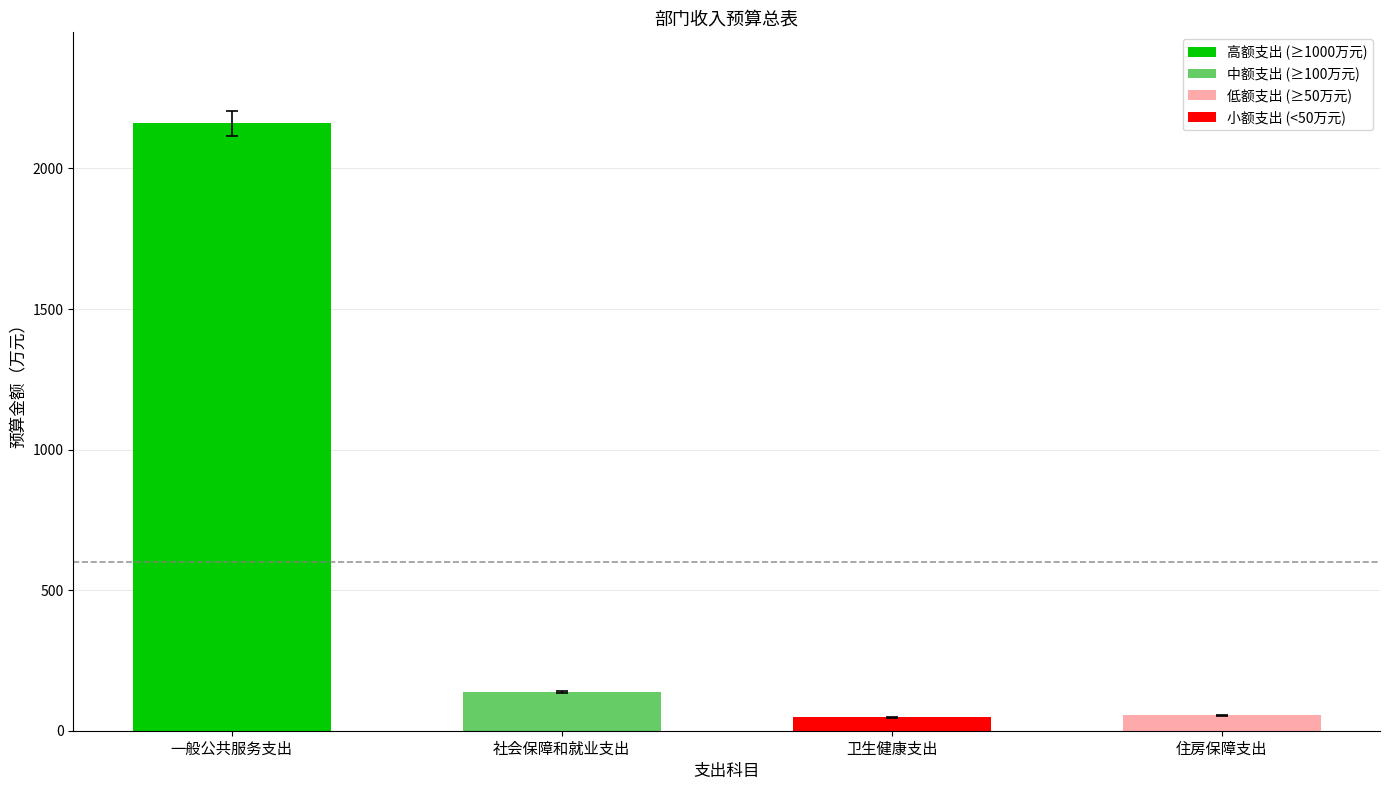

The chart shows a value of 3565.9 at 一般公共服务支出. True or false?

False